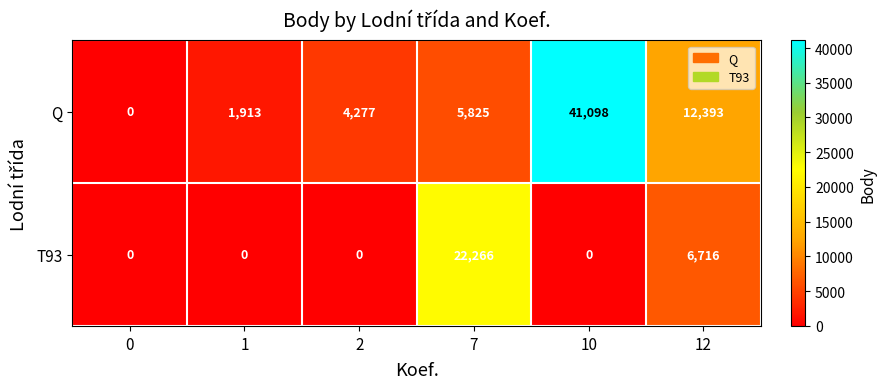

Which series has the largest range (max minus min)?

Q